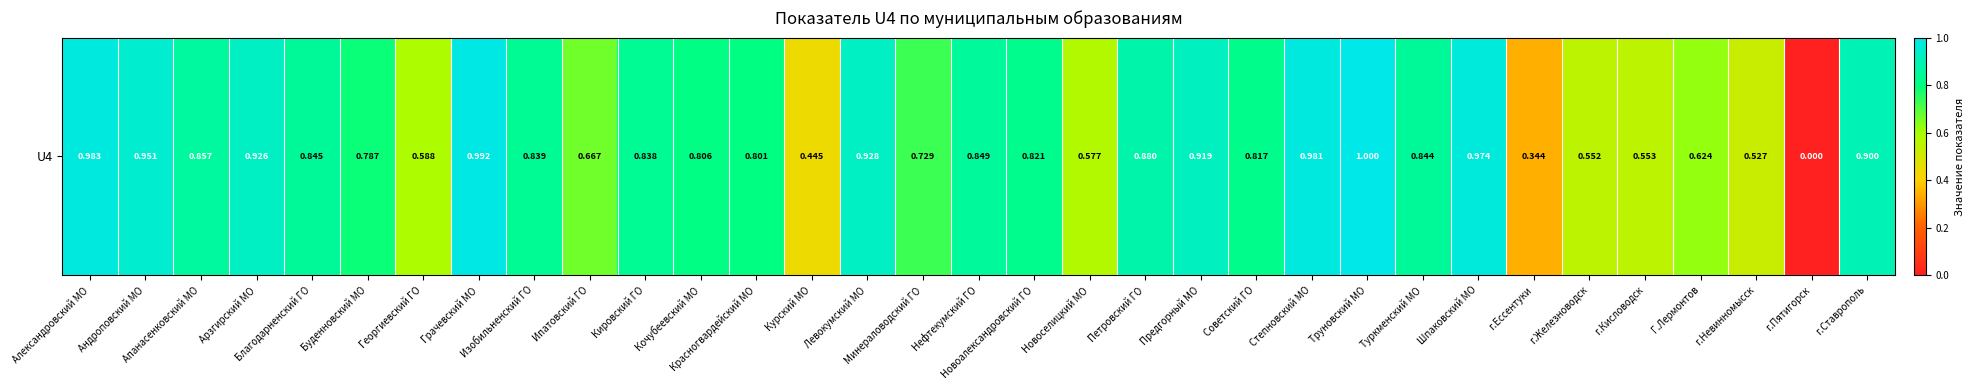

Reading right to left, extract all data points from this chart.

0.9	0.0	0.5	0.6	0.6	0.6	0.3	1.0	0.8	1.0	1.0	0.8	0.9	0.9	0.6	0.8	0.8	0.7	0.9	0.4	0.8	0.8	0.8	0.7	0.8	1.0	0.6	0.8	0.8	0.9	0.9	1.0	1.0